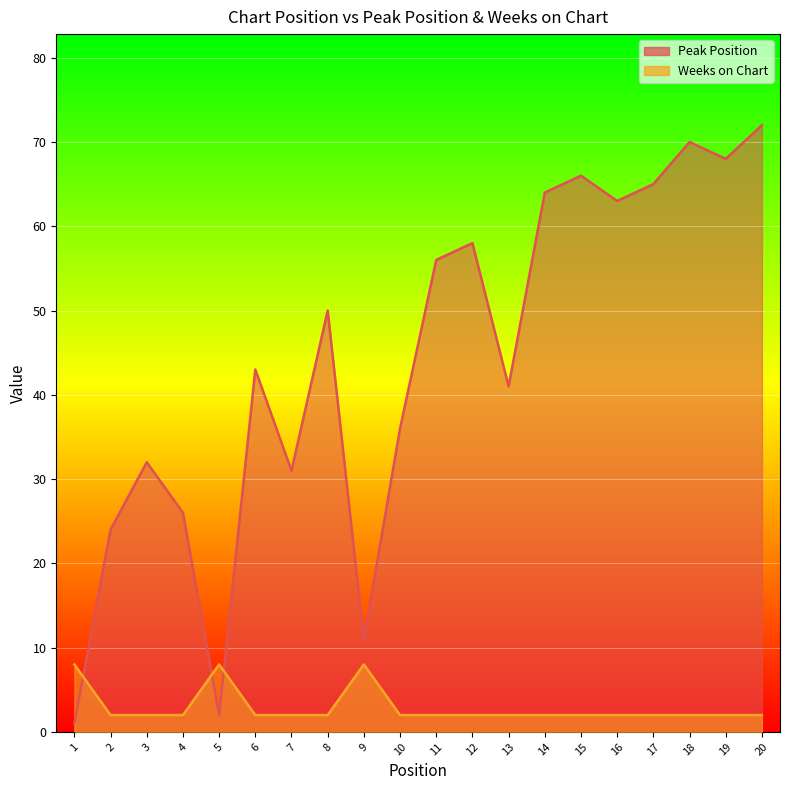

Rank the series by their average value, from lowest to highest.

Weeks on Chart, Peak Position